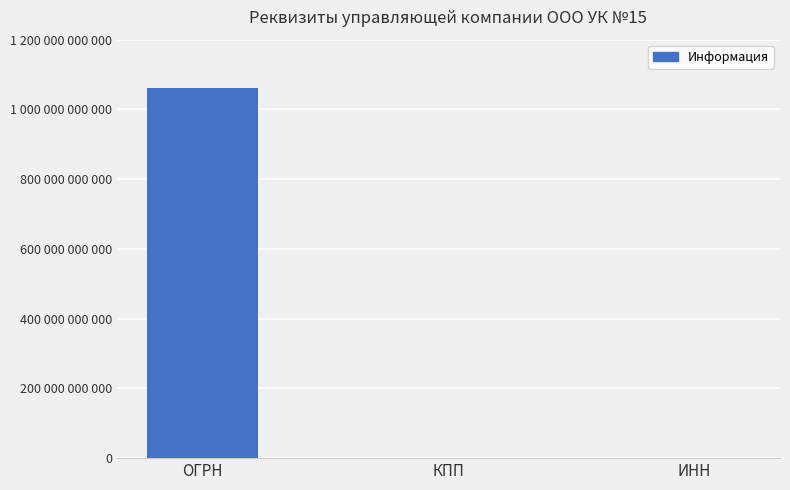

Are the bars horizontal?

No